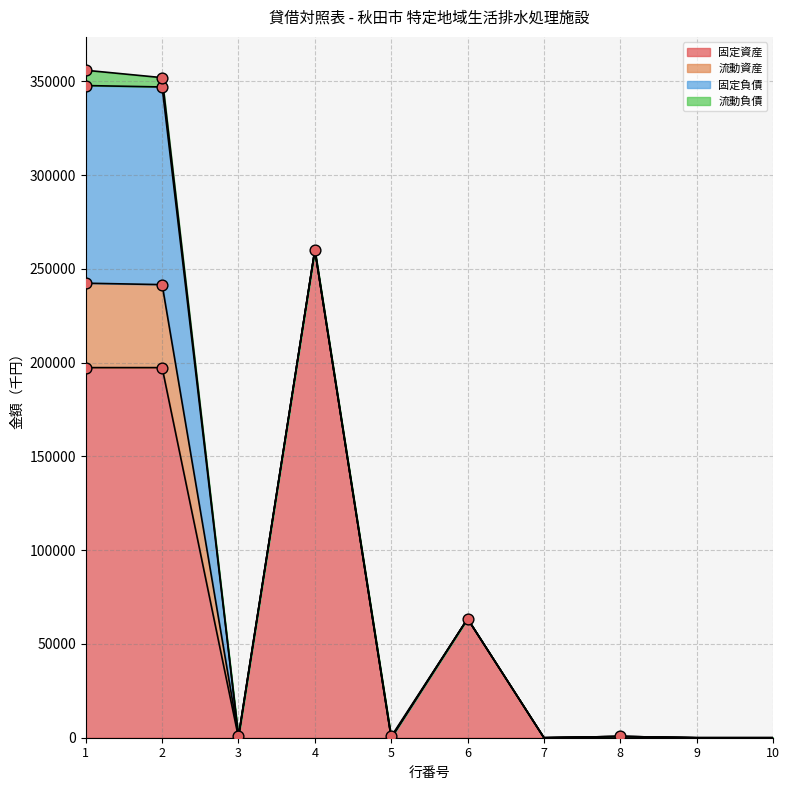

Is the value of 固定負債 at 7 greater than the value of 流動負債 at 7?

No